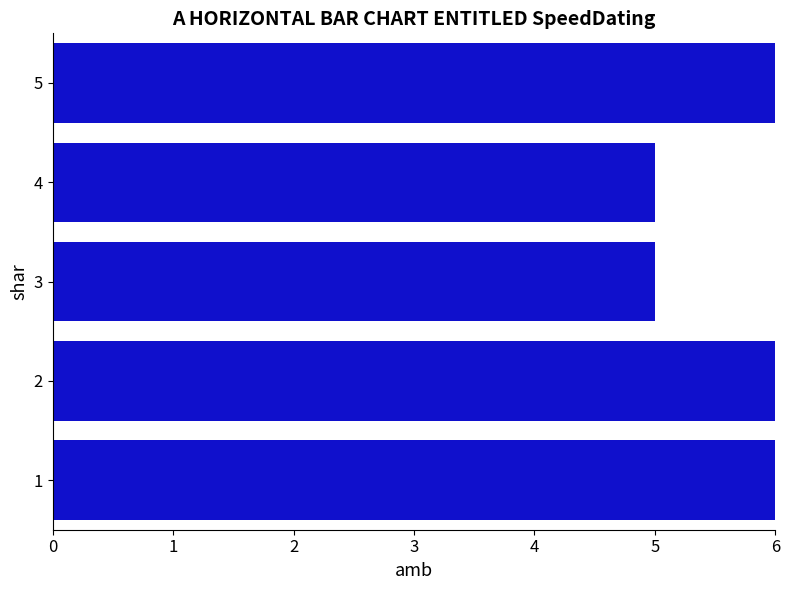

Reading bottom to top, extract all data points from this chart.

6	6	5	5	6